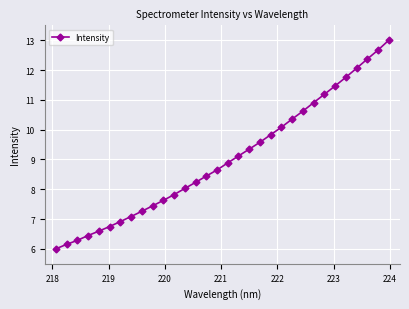

What is the value of the 4th point from the left?

6.4